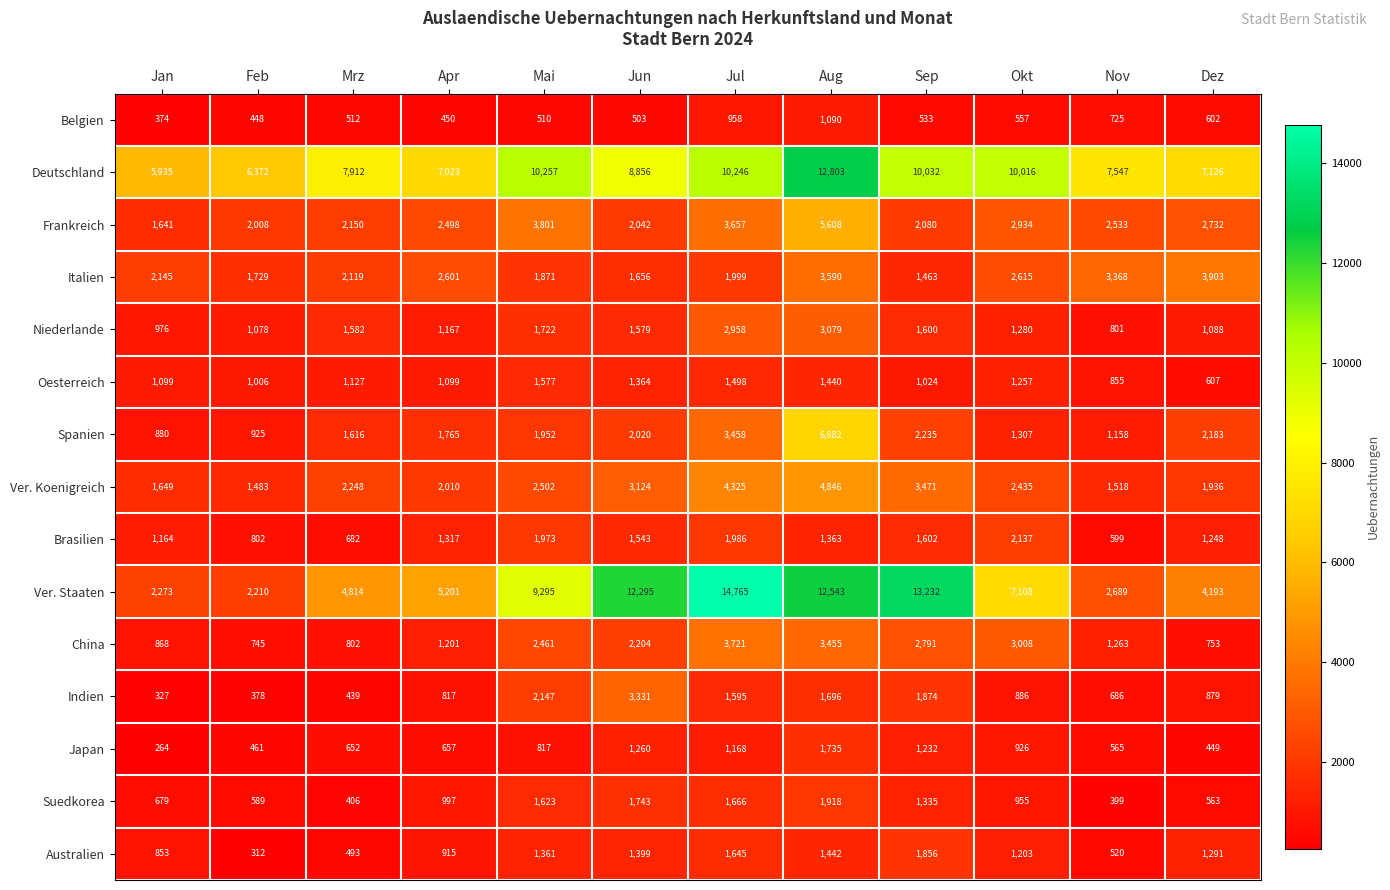

What is the sum of all Spanien values?

26381